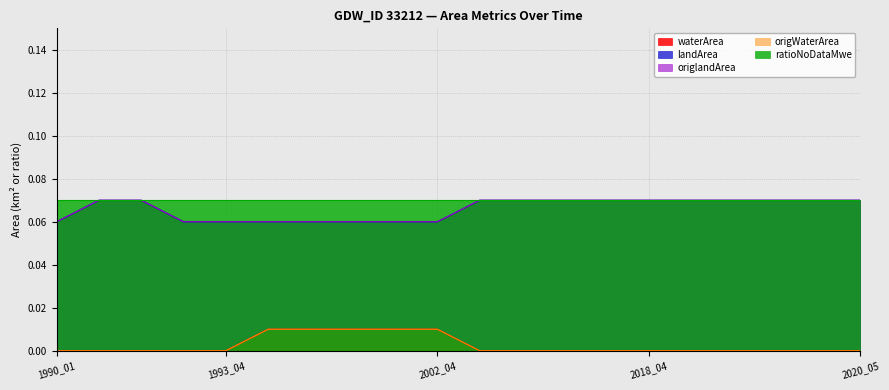

True or false: origlandArea and origWaterArea intersect in this chart.

False